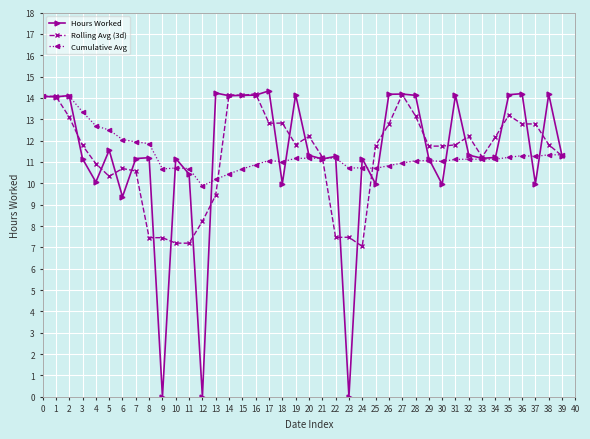

Which series changed the most between 25 and 37?

Rolling Avg (3d)